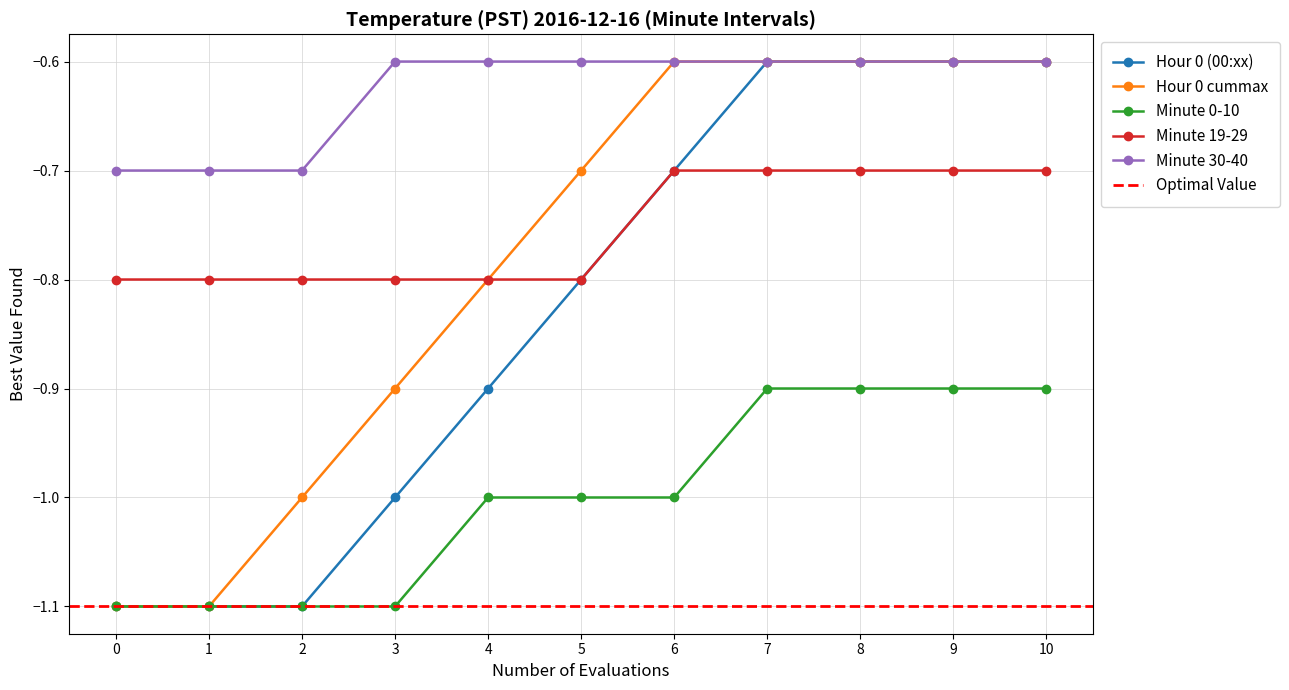

At which category is the sum across all series the highest?

7